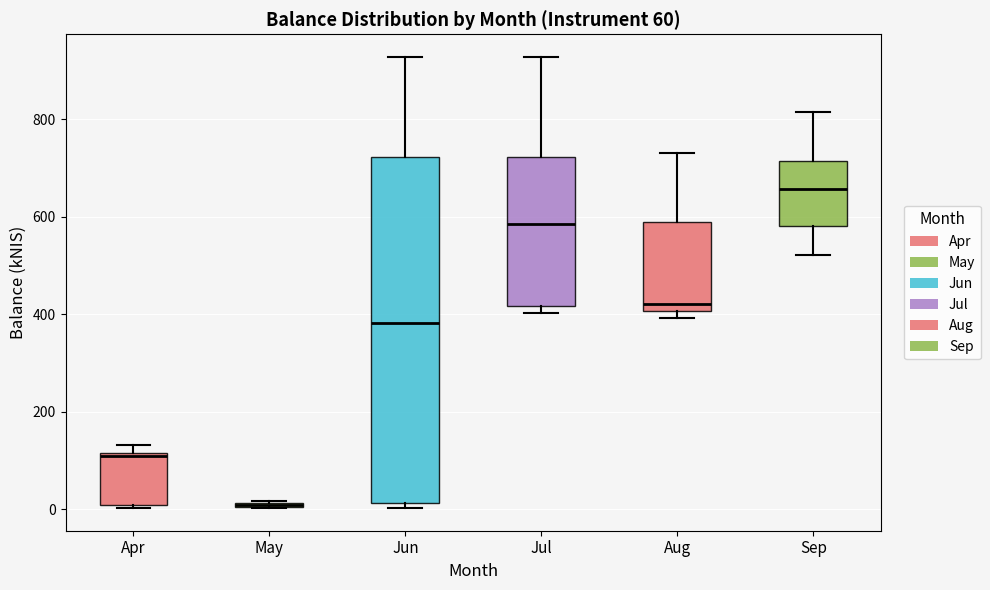

Comparing the boxes themselves (not the whiskers), which one is the tallest?

Jun